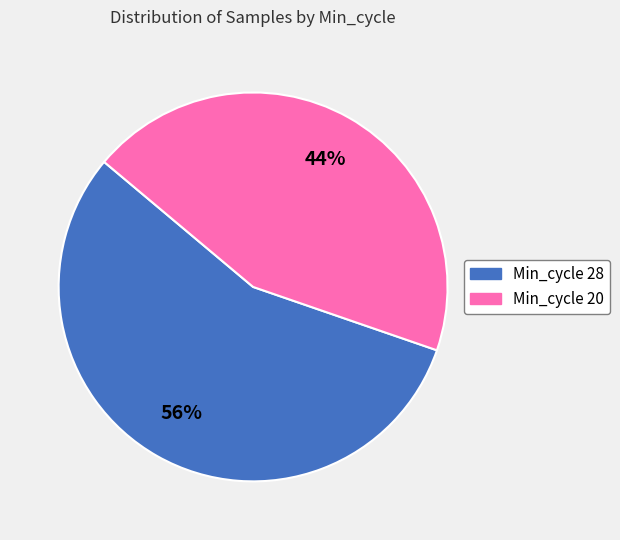

Is there any slice that represents more than half of the pie?

Yes